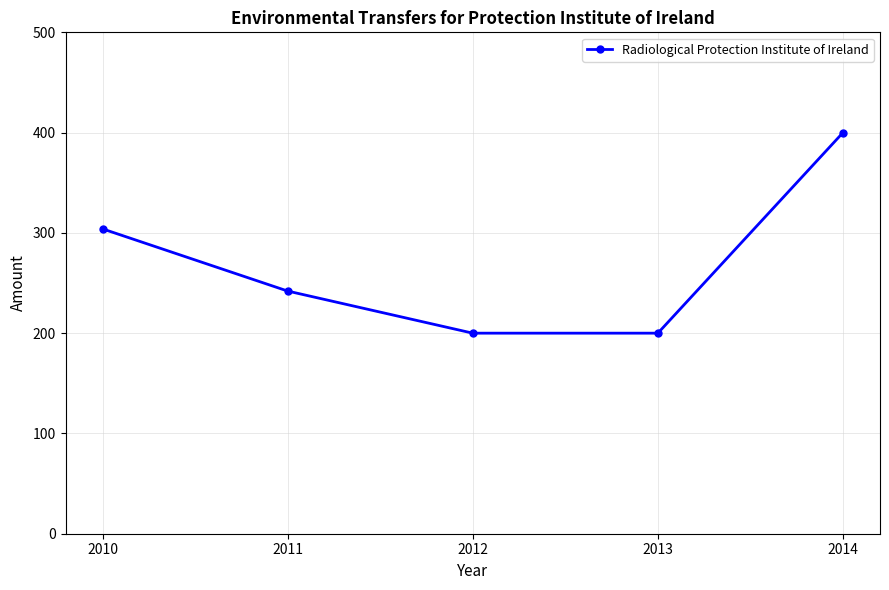

Which has a higher value, 2012 or 2011?

2011